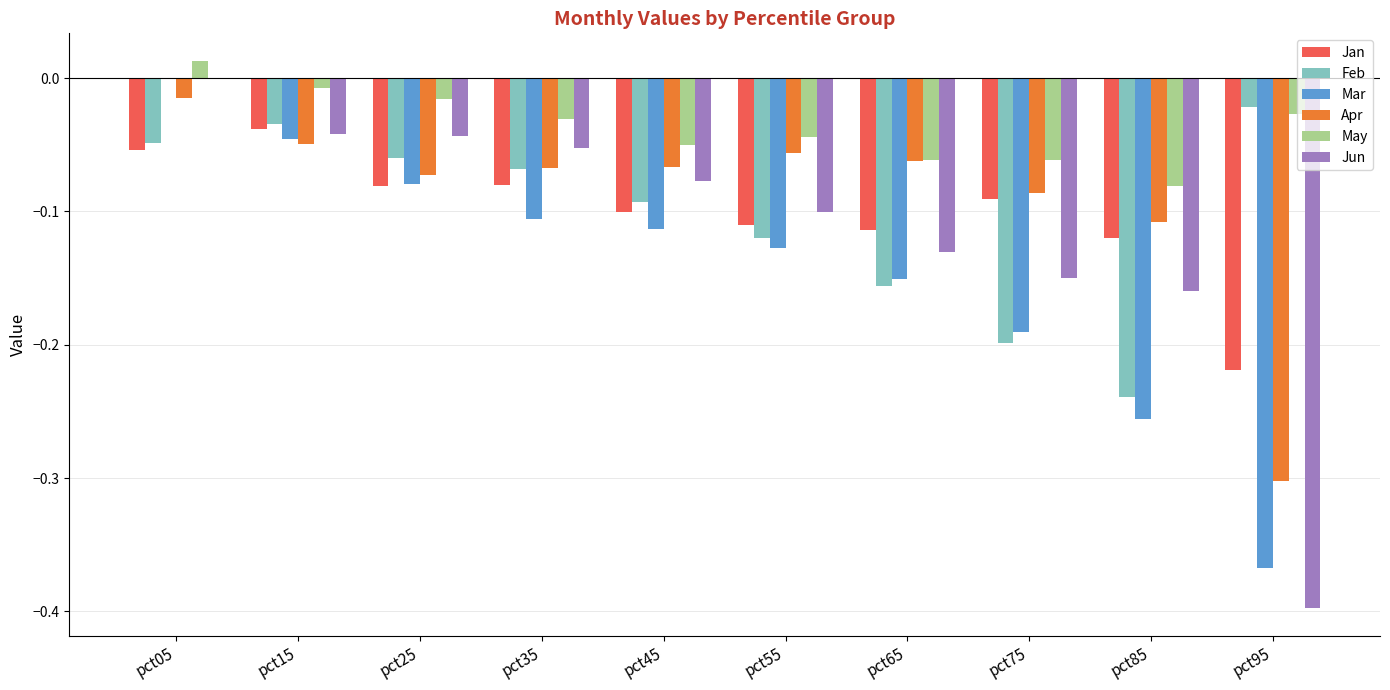

At which category is the sum across all series the highest?

pct05